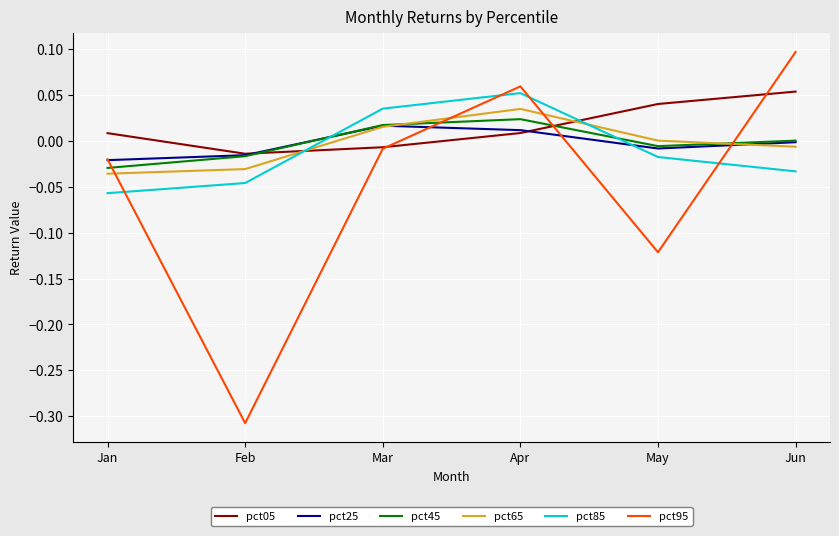

Which series has the largest range (max minus min)?

pct95